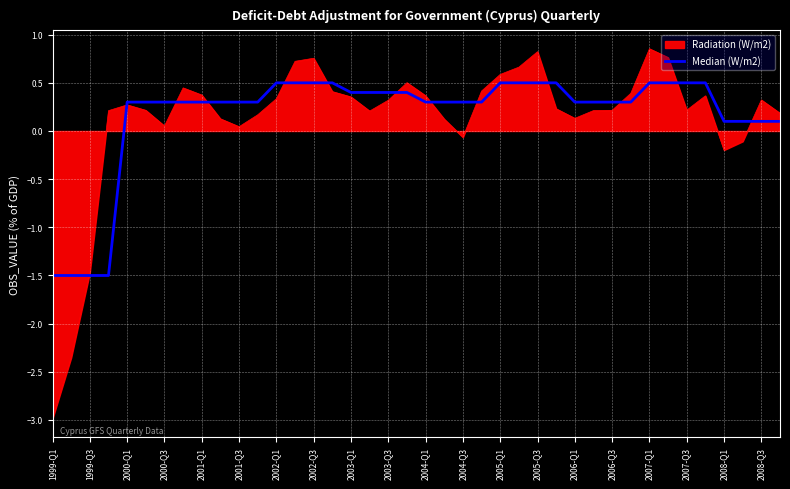

Which series has the largest range (max minus min)?

Radiation (W/m2)